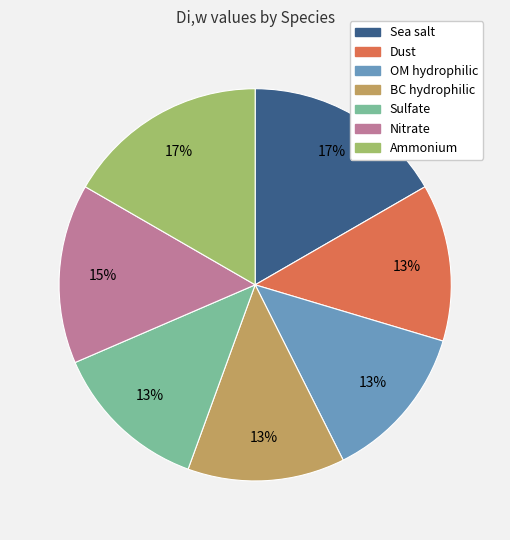

Combined, do Sea salt and Sulfate account for over 50%?

No